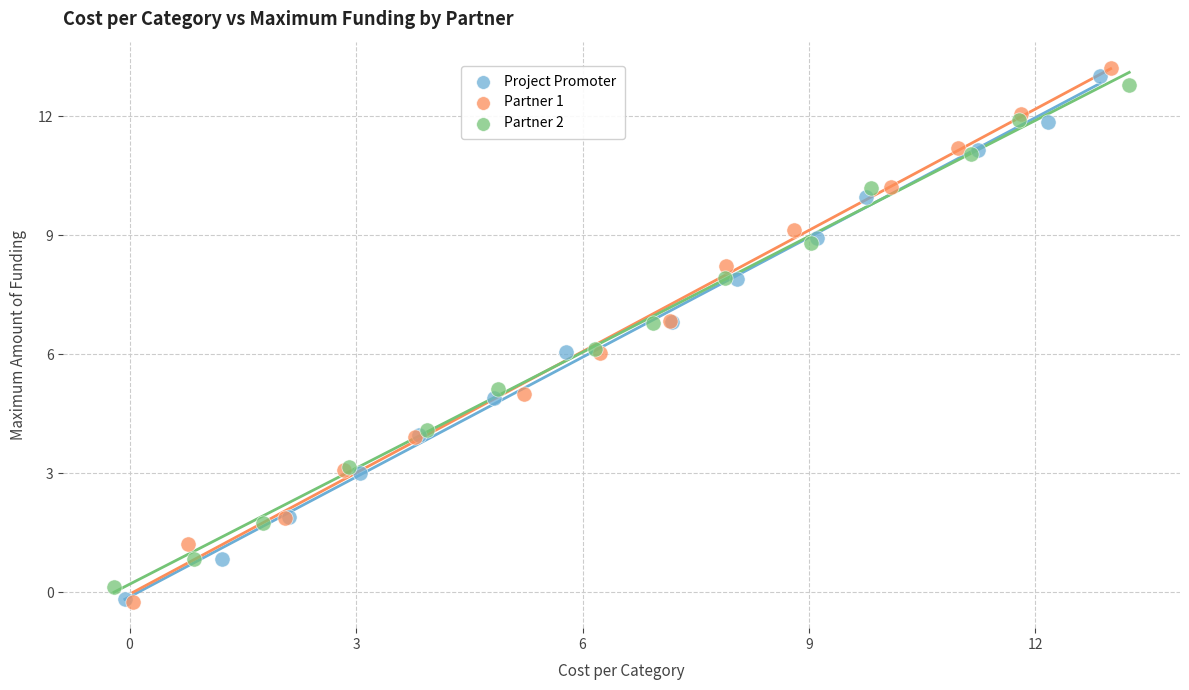

Which series reaches the maximum Y coordinate?

Partner 1